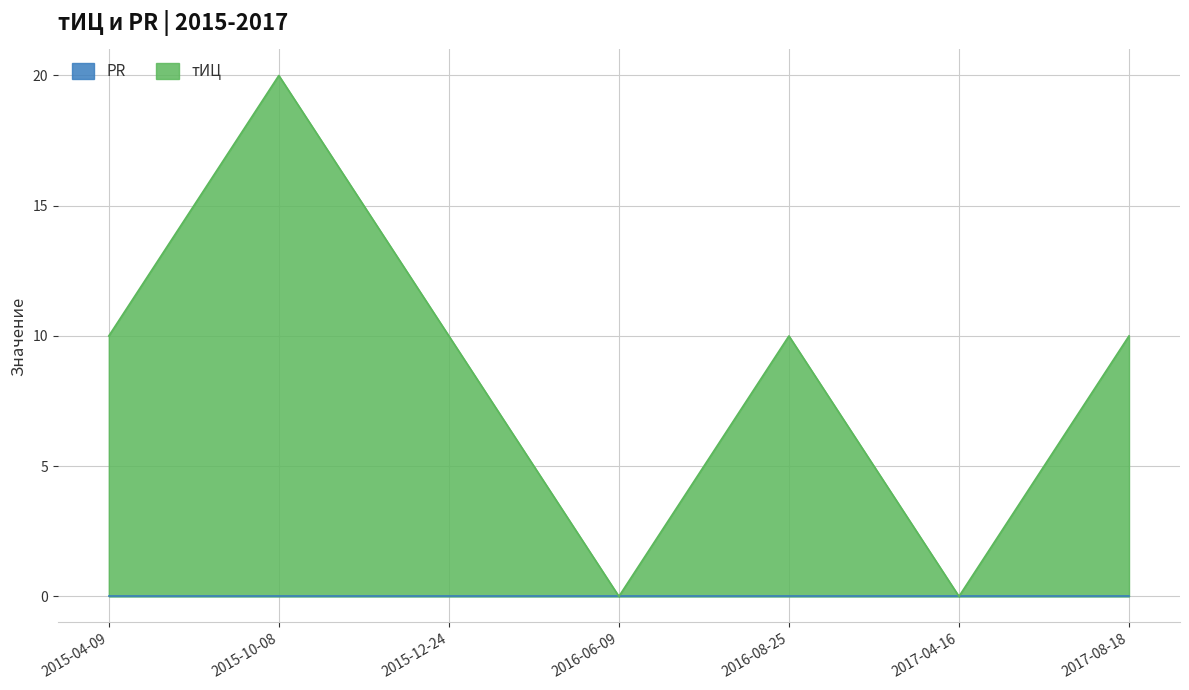

How many interior local peaks (higher than both neighbors) does the data have?

2